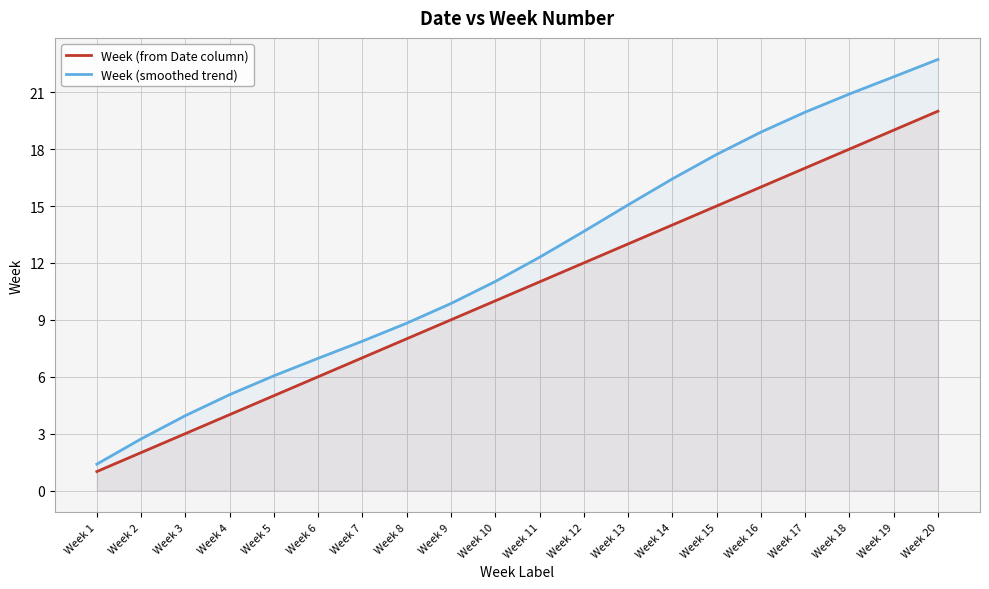

At which label does Week (from Date column) first exceed 11?

Week 12